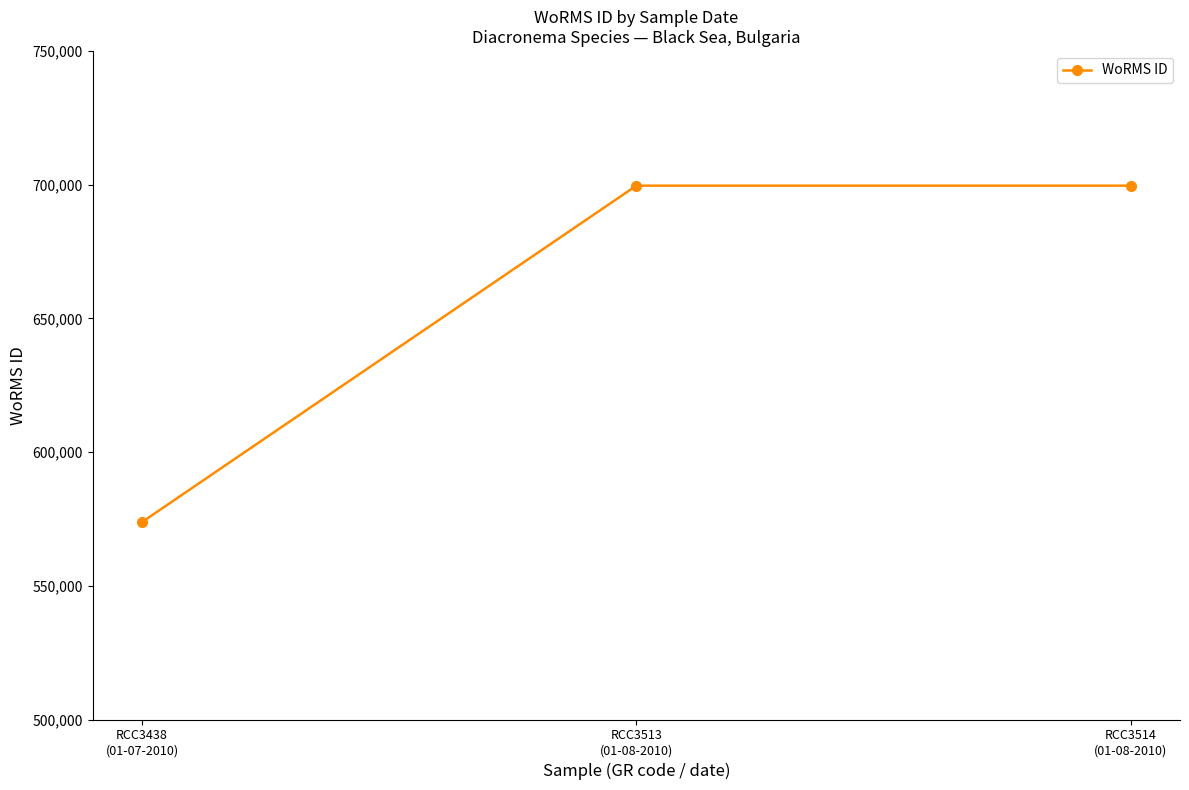

Reading left to right, transcribe all the data shown in this chart.

RCC3438
(01-07-2010)=573853	RCC3513
(01-08-2010)=699620	RCC3514
(01-08-2010)=699620